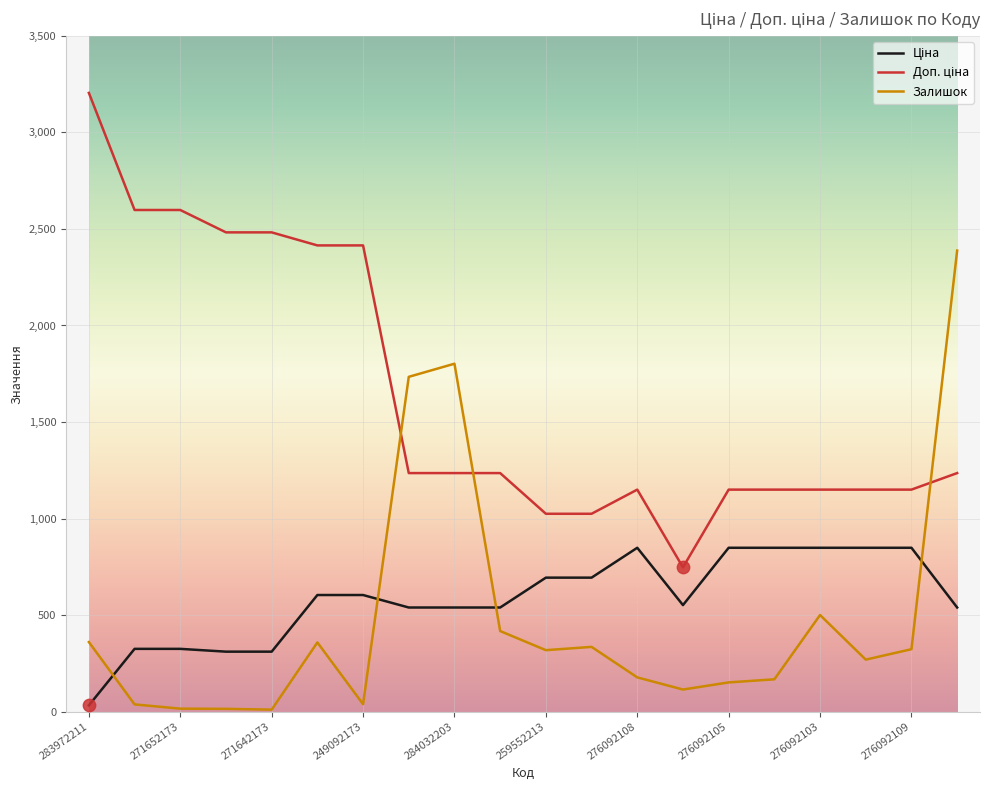

Which series has the largest total across all categories?

Доп. ціна